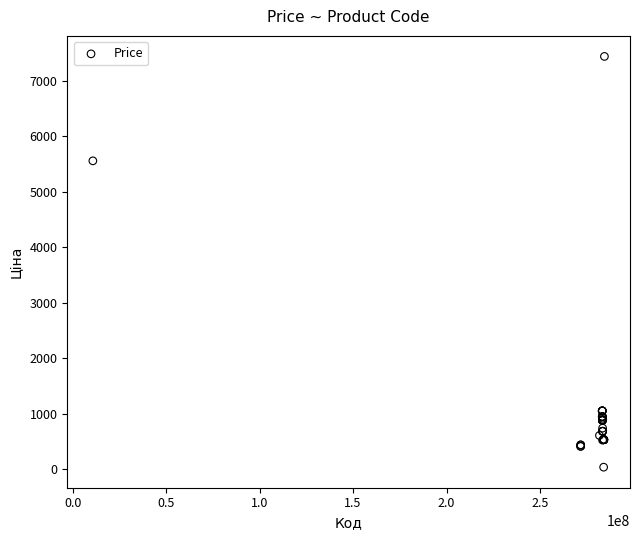

What Y value in the scatter plot is closest to 3738?

5560.3